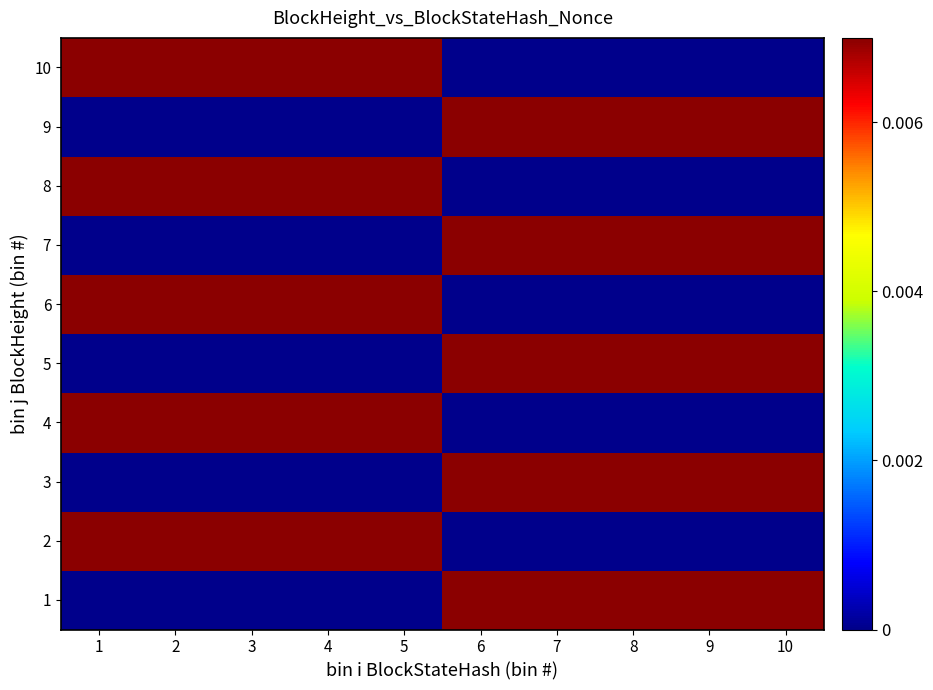

Which has a higher value, 1 or 9?

9